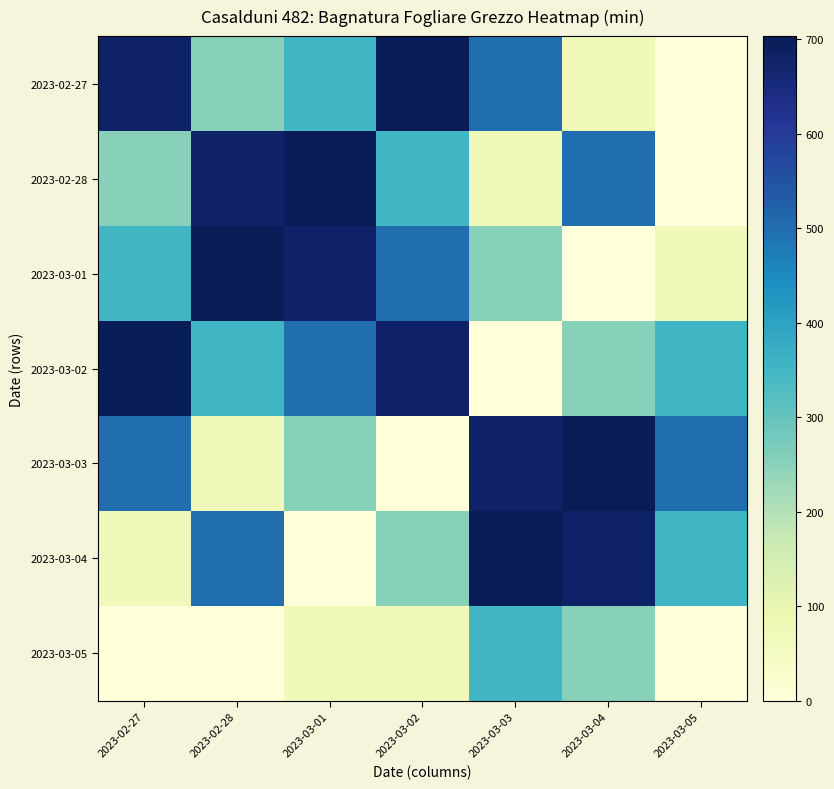

At how many categories does at least one series exceed 72?

7